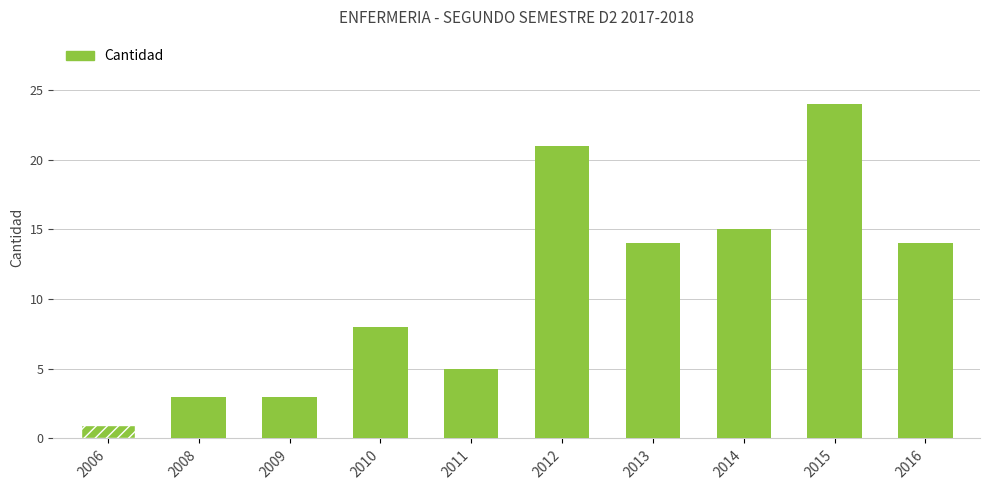

What is the difference between the second highest and minimum values?

20